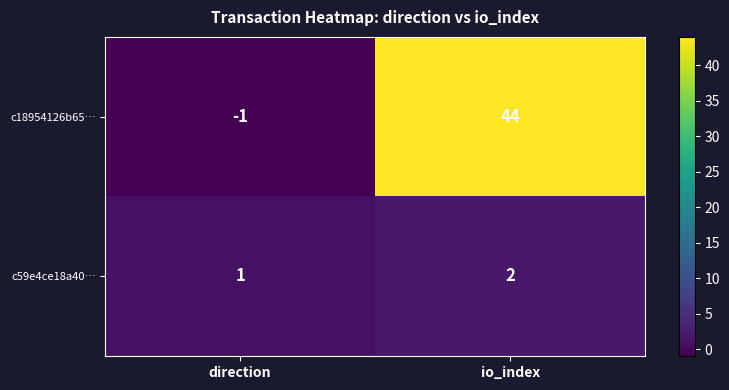

How many values in the c59e4ce18a40… series are below 2?

1